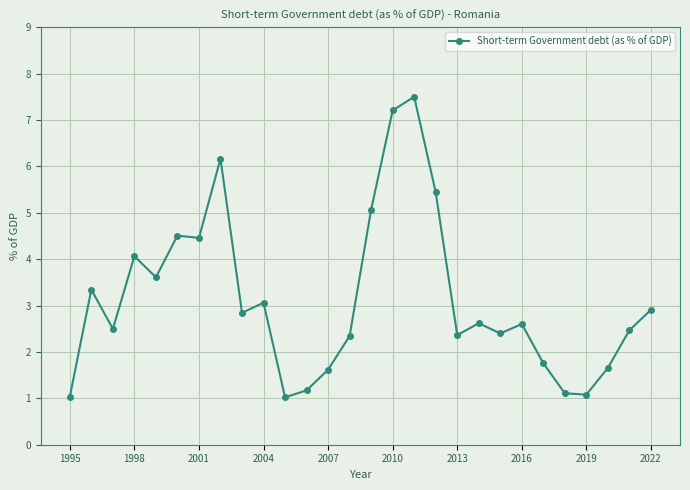

What is the value of the 4th point from the left?

4.1